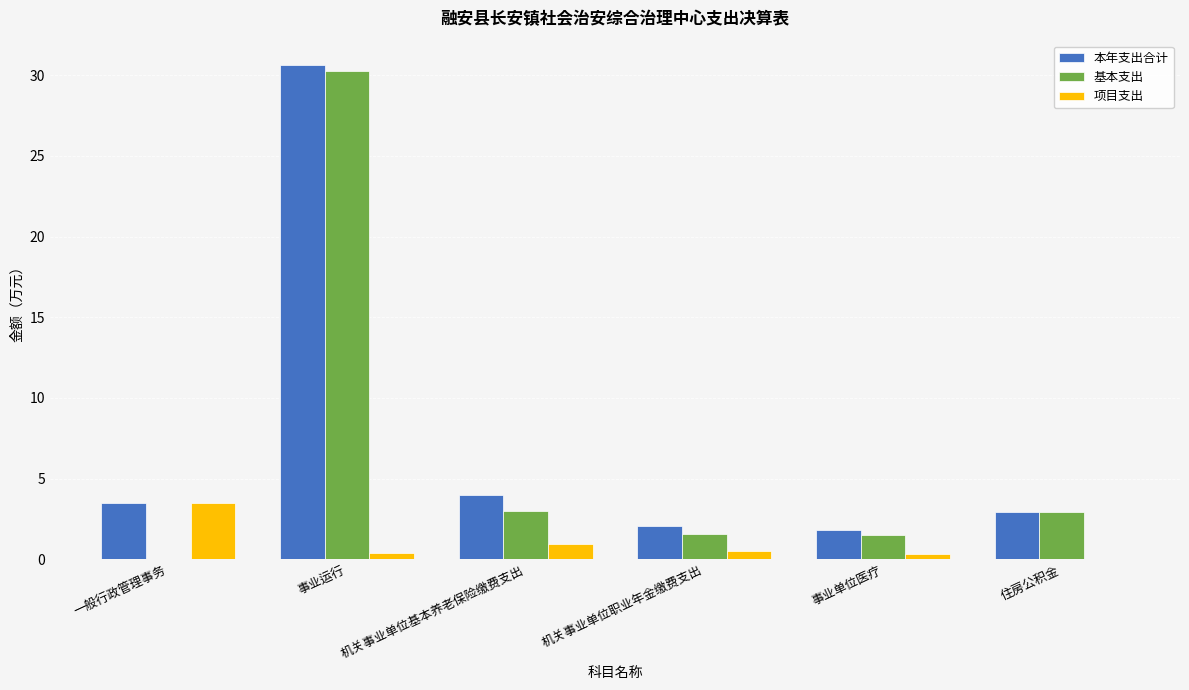

Is it true that 基本支出 equals 5.4 at 机关事业单位基本养老保险缴费支出?

False